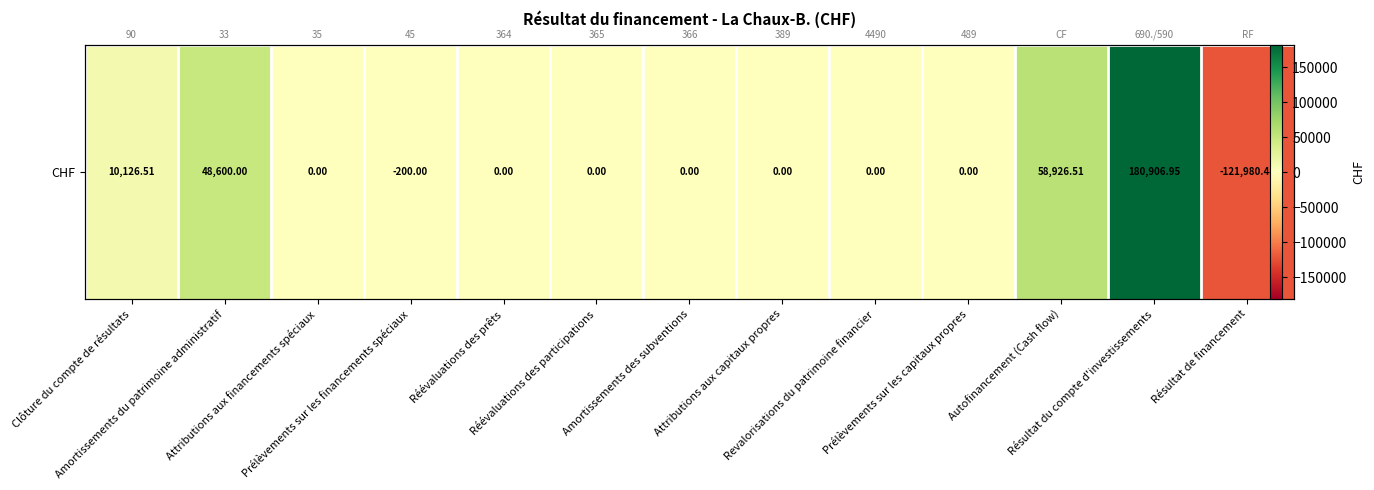

How many positive values are there?

4